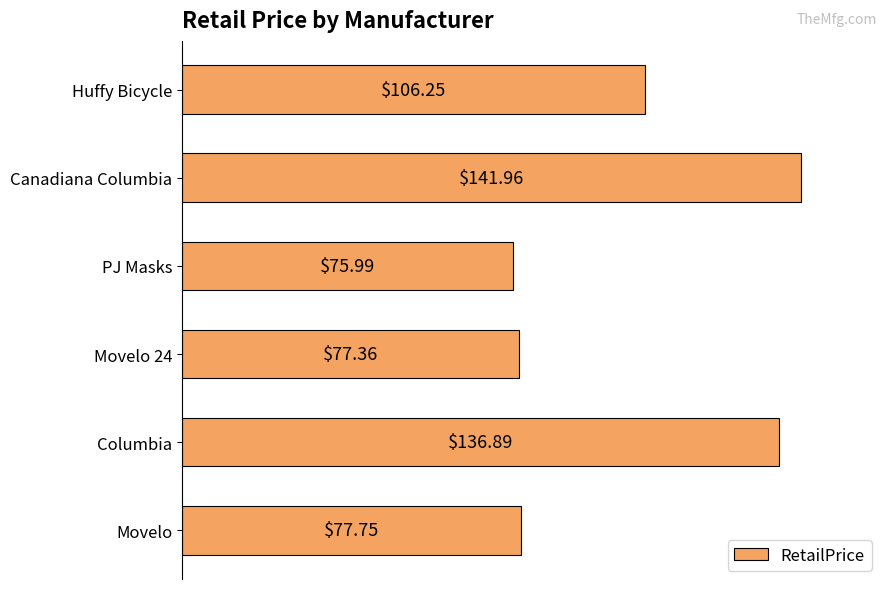

What is the ratio of the value at Movelo 24 to the value at Columbia?

0.6